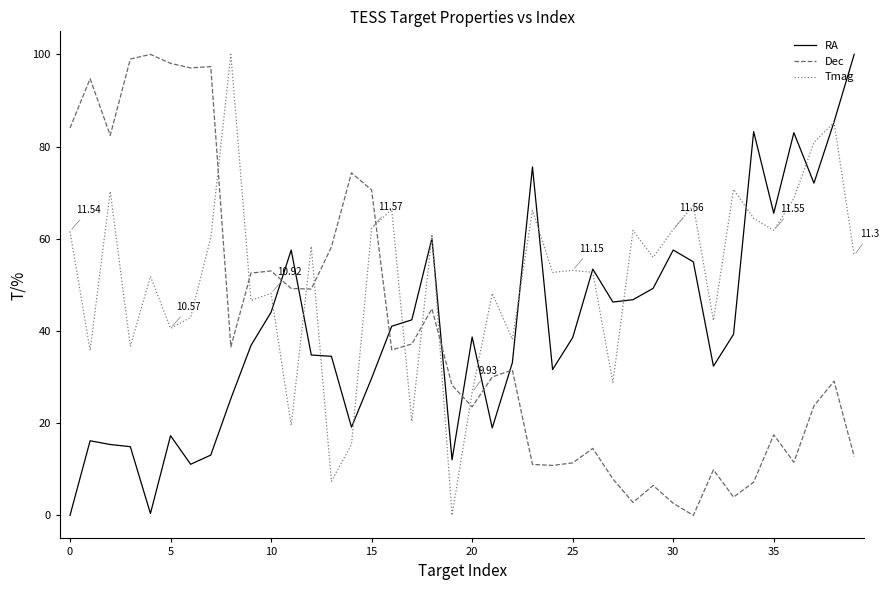

Which series has the largest total across all categories?

Tmag